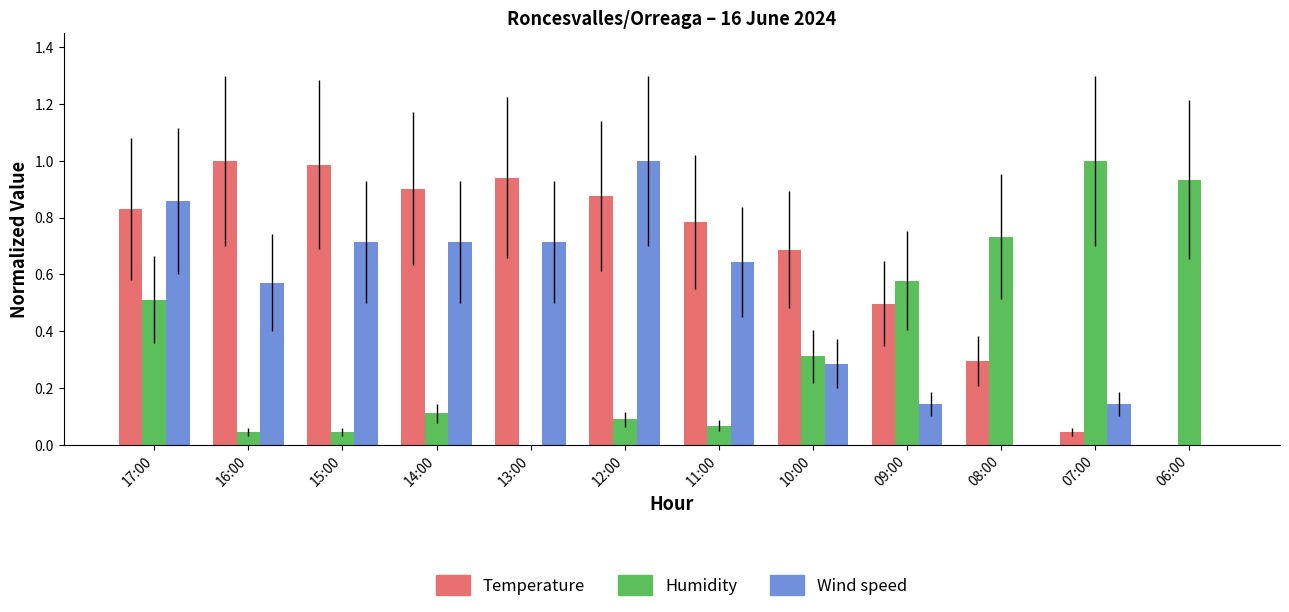

Which series changed the most between 17:00 and 06:00?

Wind speed